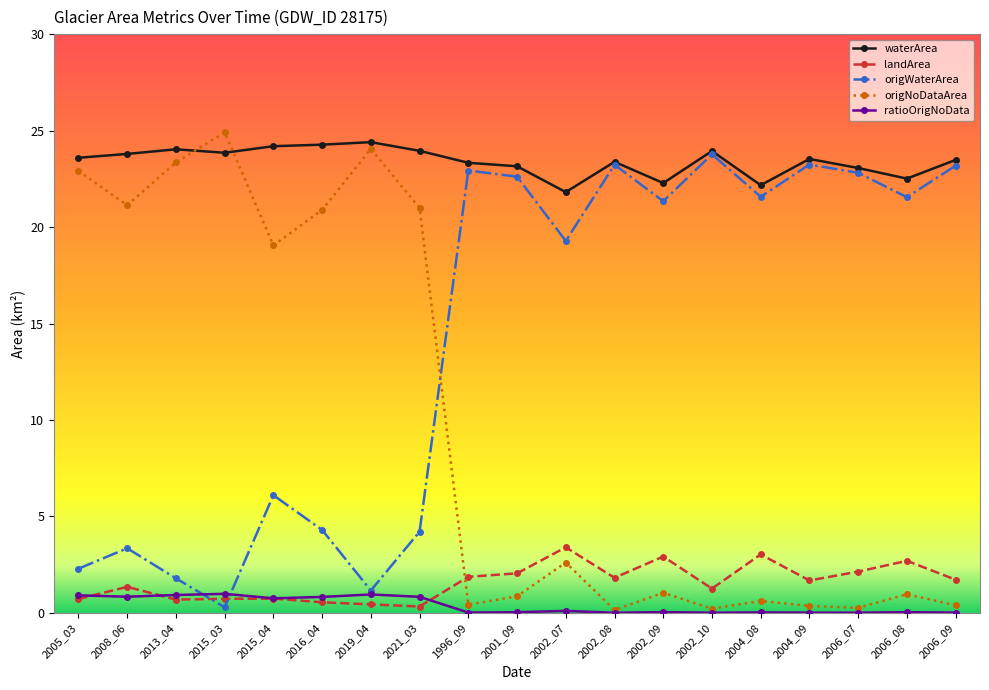

What is the value of the waterArea point at the 3rd from the left?

24.0